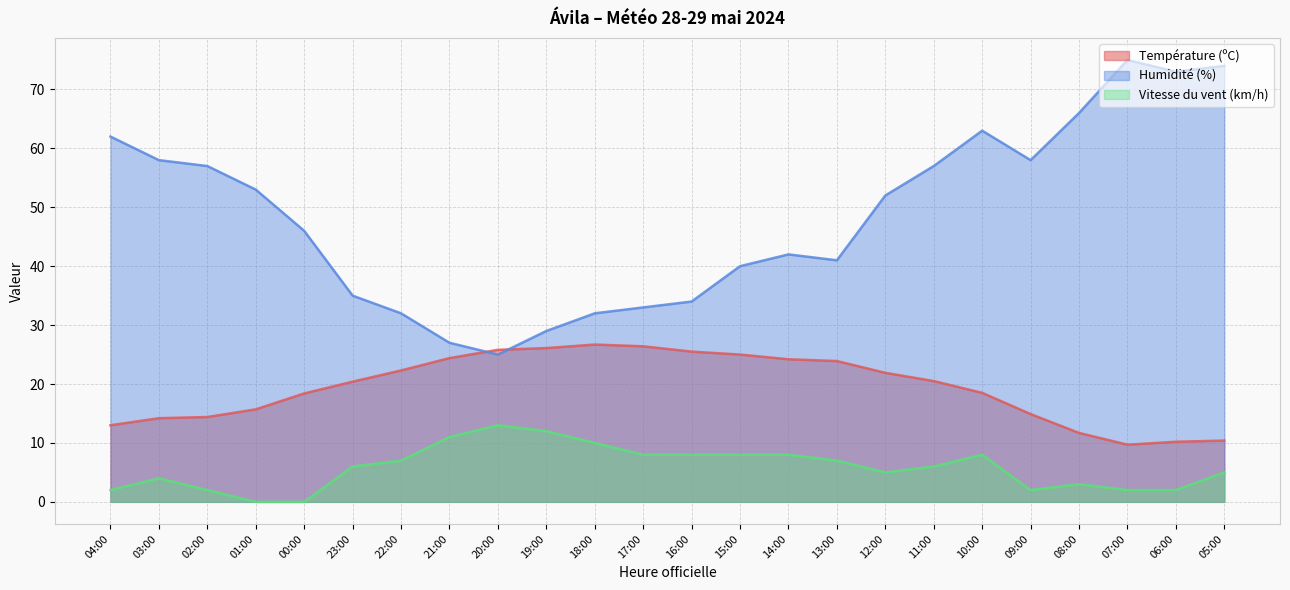

Reading right to left, list all the values displayed in this chart.

Température (ºC): 05:00=10.4	06:00=10.2	07:00=9.7	08:00=11.7	09:00=14.9	10:00=18.5	11:00=20.5	12:00=21.9	13:00=23.9	14:00=24.2	15:00=25.0	16:00=25.5	17:00=26.4	18:00=26.7	19:00=26.1	20:00=25.8	21:00=24.4	22:00=22.3	23:00=20.4	00:00=18.4	01:00=15.7	02:00=14.4	03:00=14.2	04:00=13.0
Humidité (%): 05:00=74.0	06:00=73.0	07:00=75.0	08:00=66.0	09:00=58.0	10:00=63.0	11:00=57.0	12:00=52.0	13:00=41.0	14:00=42.0	15:00=40.0	16:00=34.0	17:00=33.0	18:00=32.0	19:00=29.0	20:00=25.0	21:00=27.0	22:00=32.0	23:00=35.0	00:00=46.0	01:00=53.0	02:00=57.0	03:00=58.0	04:00=62.0
Vitesse du vent (km/h): 05:00=5.0	06:00=2.0	07:00=2.0	08:00=3.0	09:00=2.0	10:00=8.0	11:00=6.0	12:00=5.0	13:00=7.0	14:00=8.0	15:00=8.0	16:00=8.0	17:00=8.0	18:00=10.0	19:00=12.0	20:00=13.0	21:00=11.0	22:00=7.0	23:00=6.0	00:00=0.0	01:00=0.0	02:00=2.0	03:00=4.0	04:00=2.0